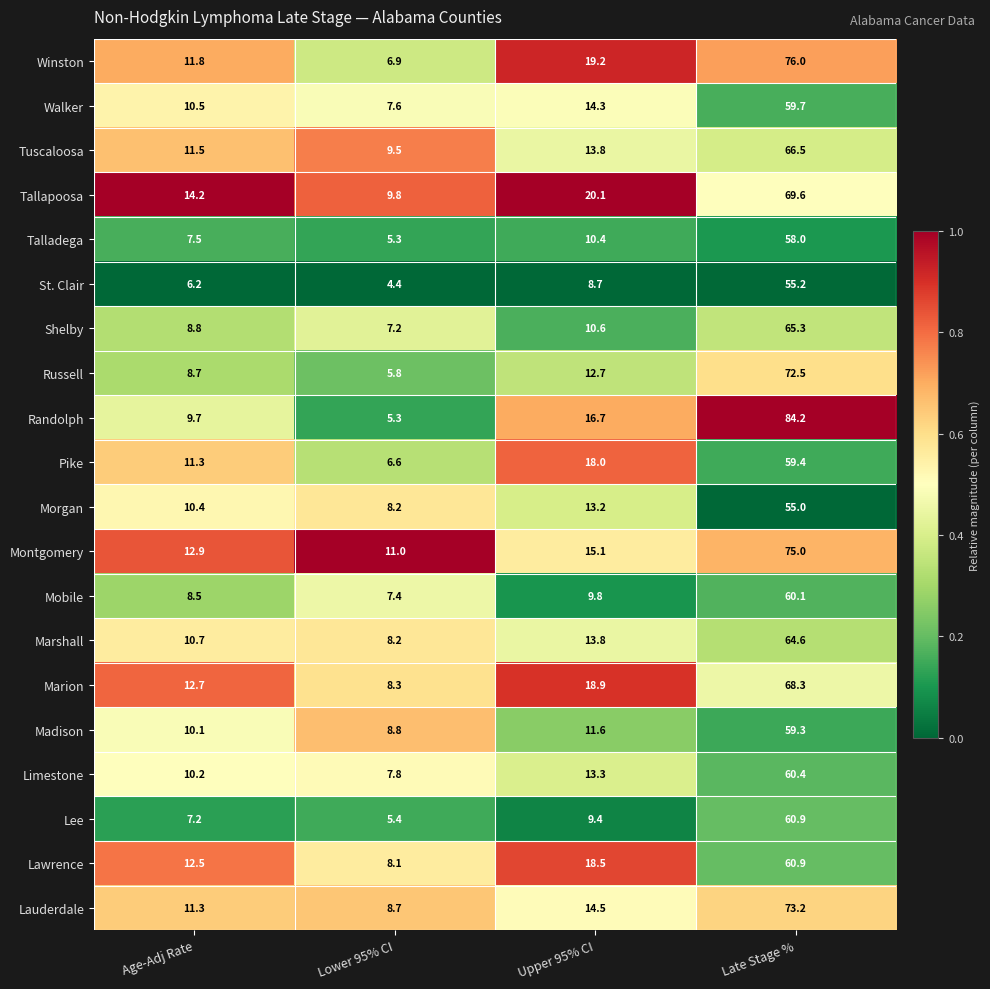

Which label corresponds to the largest value in the chart?

Late Stage %